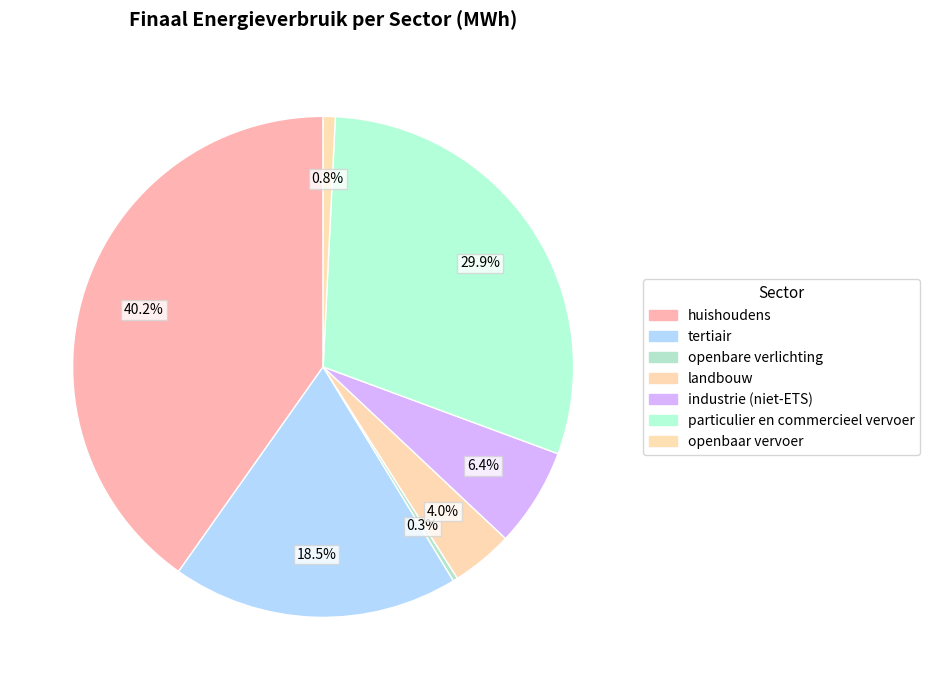

Does huishoudens account for over 50% of the chart?

No